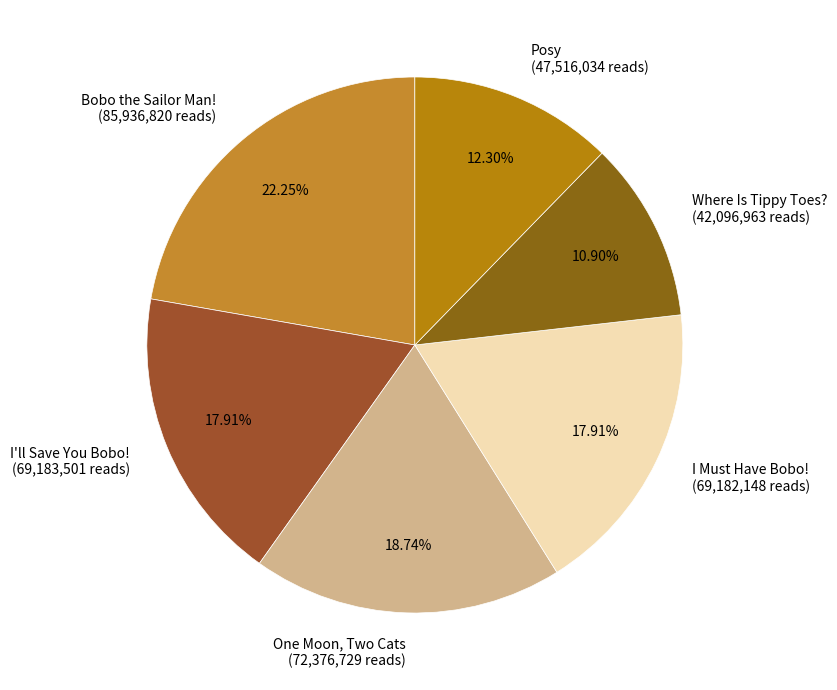

How many segments does this pie chart have?

6